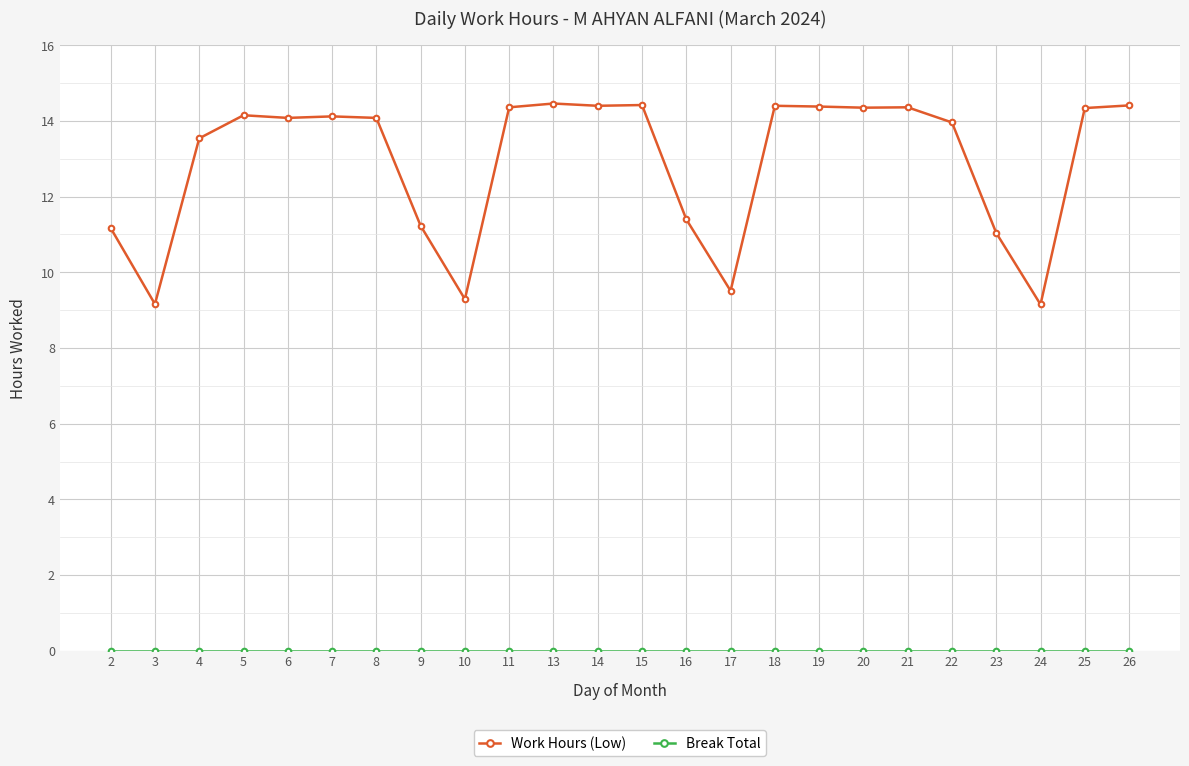

What is the difference between the maximum and minimum values in the Work Hours (Low) series?

5.3